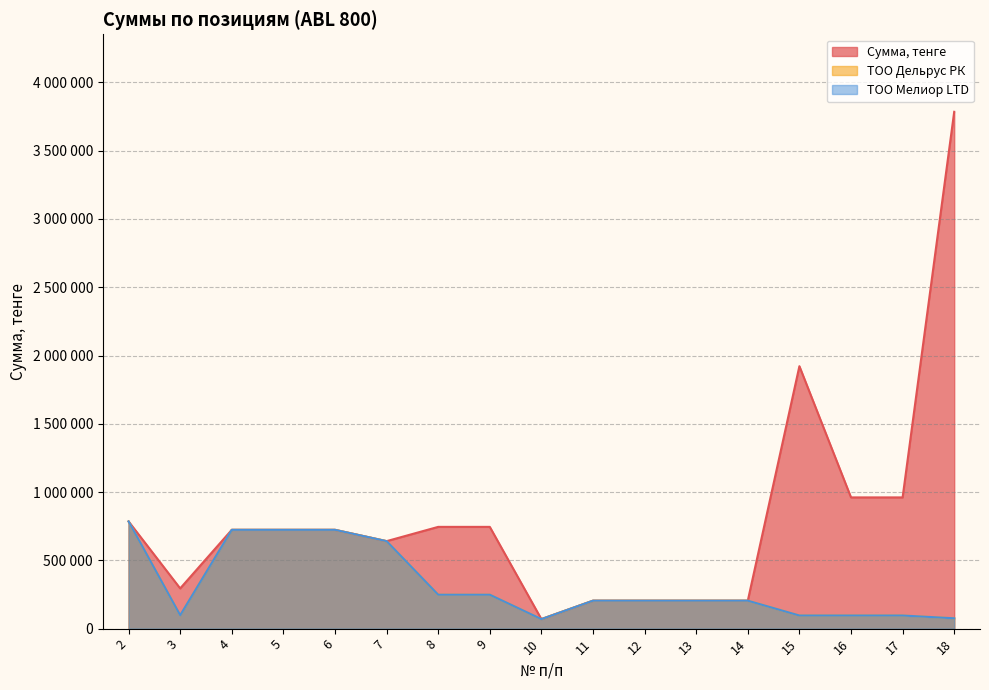

The value of Сумма, тенге at 3 is 488313. True or false?

False